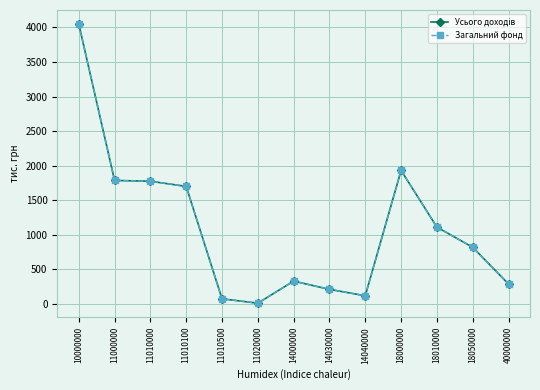

What is the value of the Усього доходів point at the 1st from the left?

4049.0